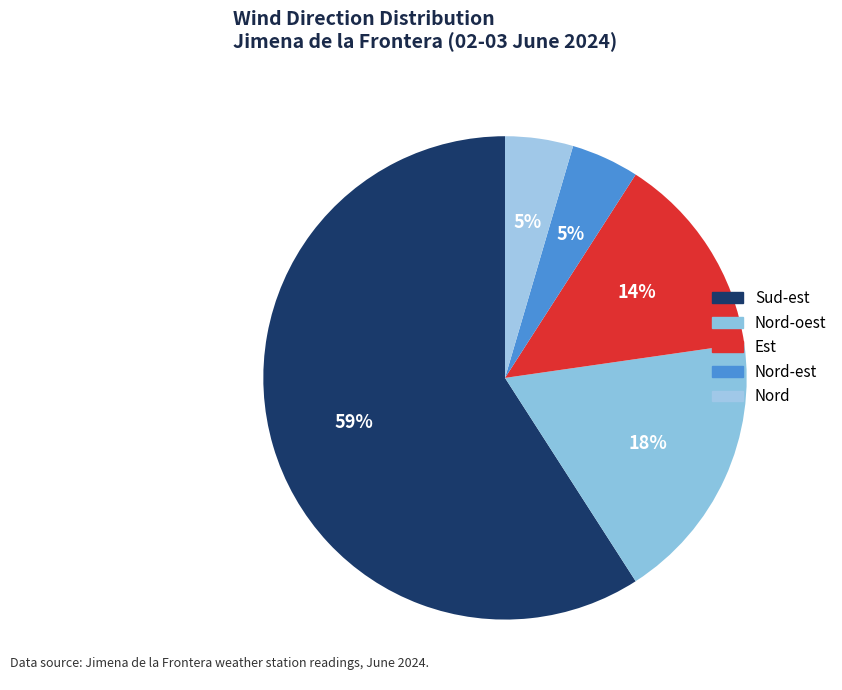

To the nearest percent, what is the average slice percentage?

20%